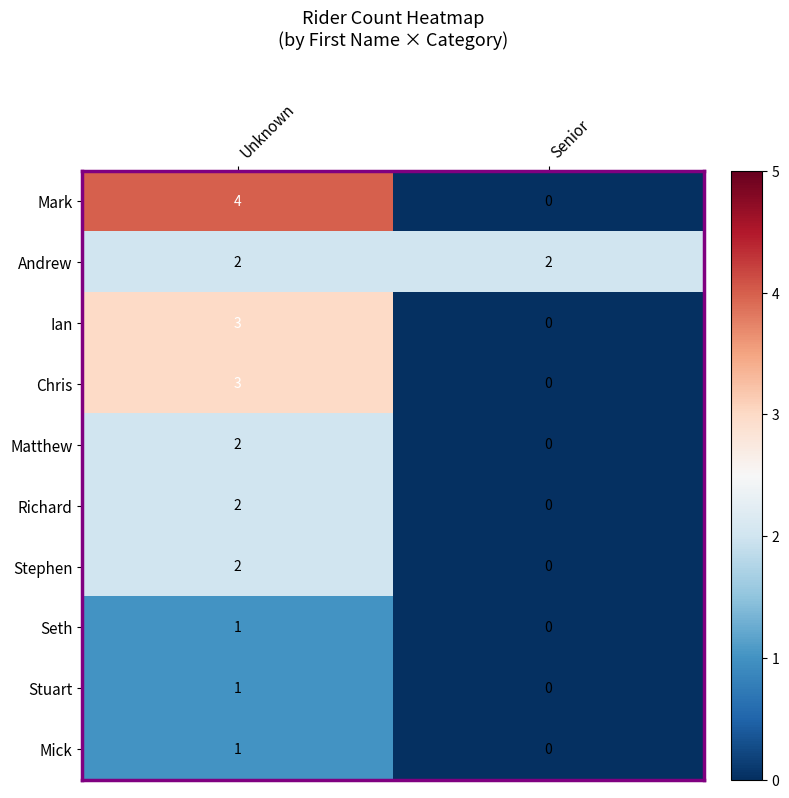

What is the maximum value shown in the chart?

4